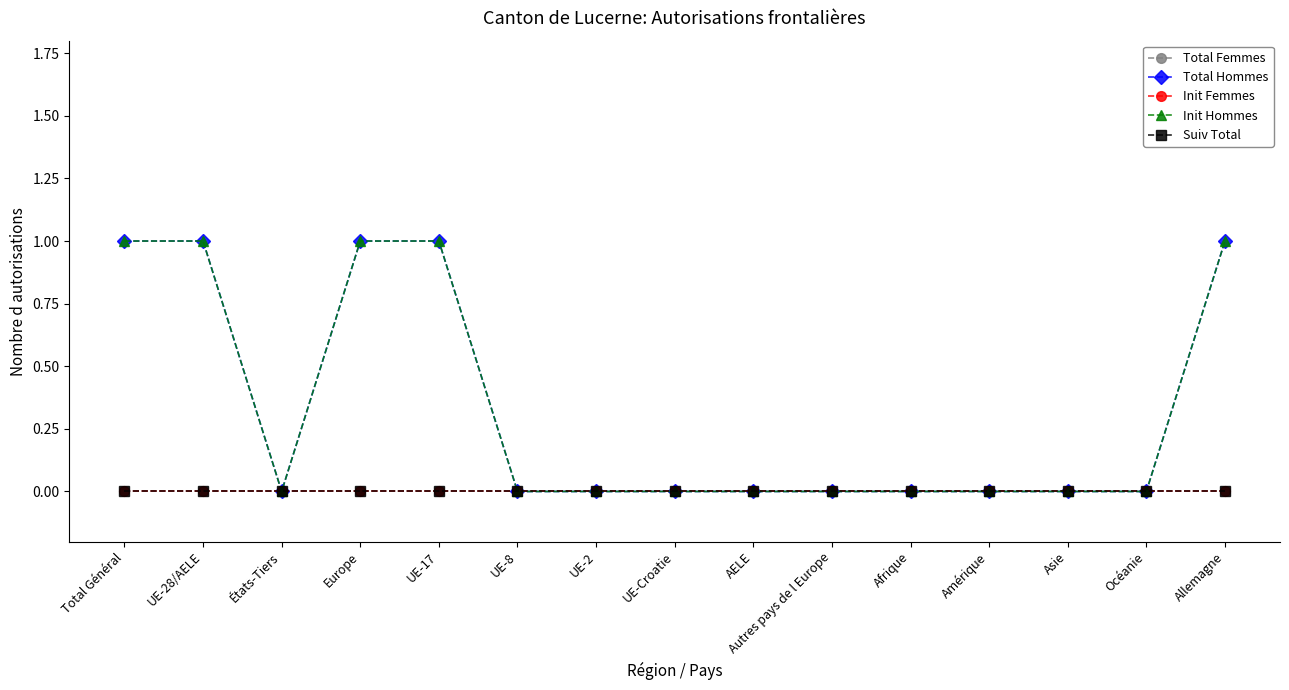

At which category is the sum across all series the highest?

Total Général